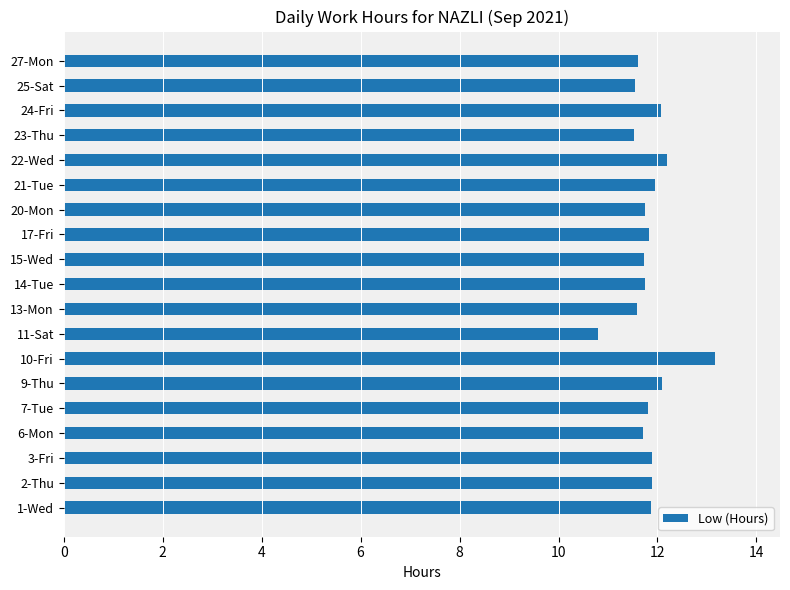

What is the change in value from 2-Thu to 25-Sat?

-0.3